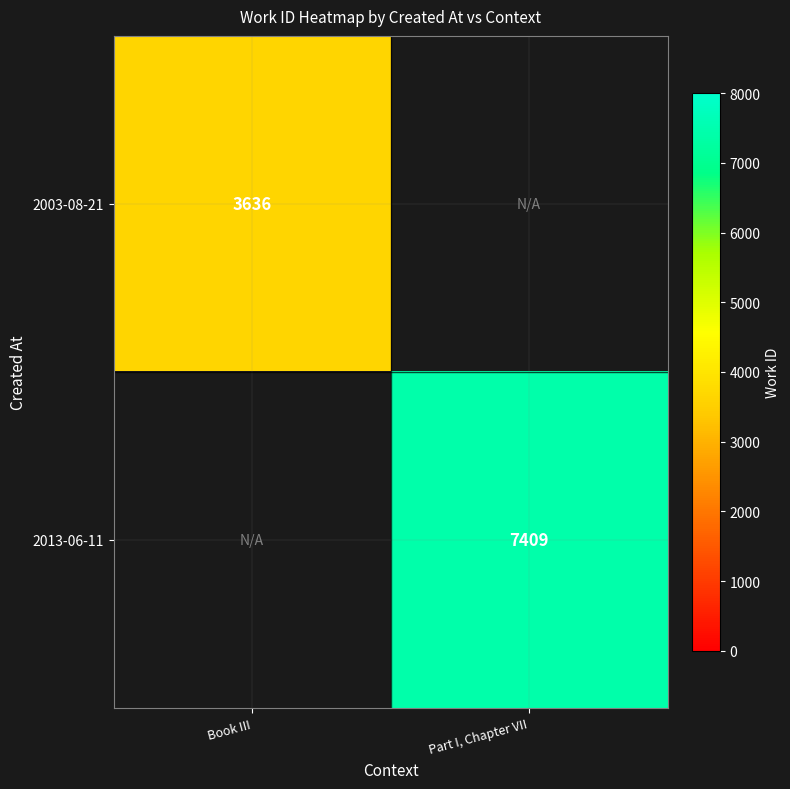

What is the greatest value displayed?

7409.0